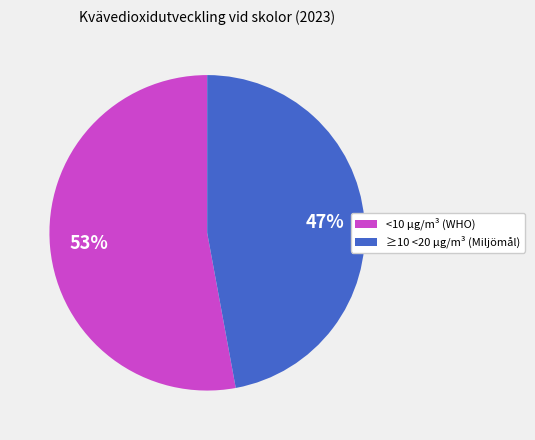

Is it true that <10 µg/m³ (WHO) is 53% of the pie?

True